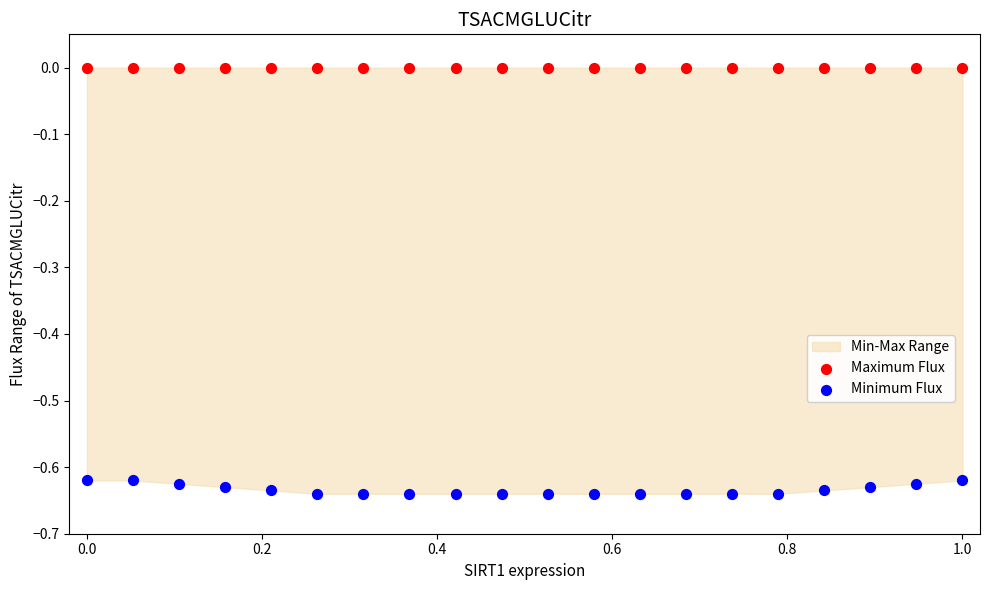

Which series reaches the minimum Y coordinate?

Minimum Flux